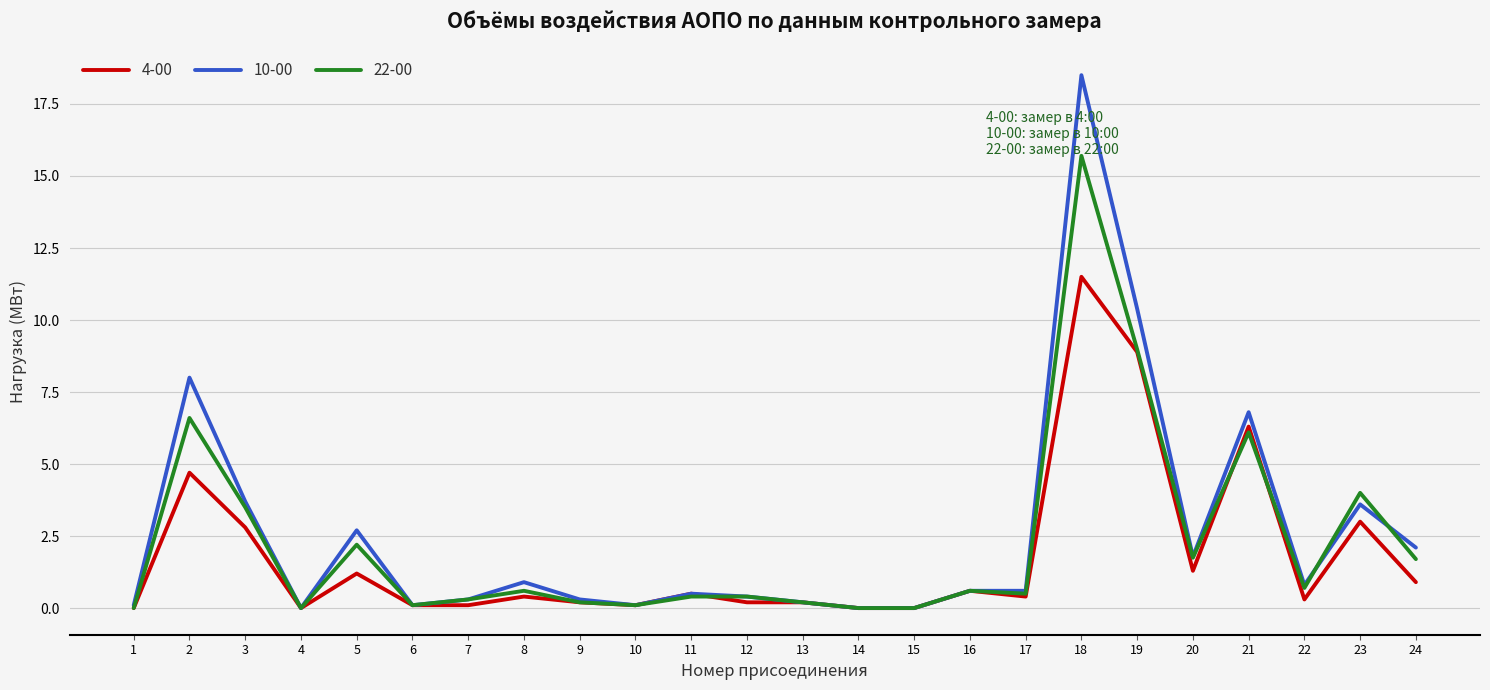

List the series in order of their overall mean, lowest first.

4-00, 22-00, 10-00